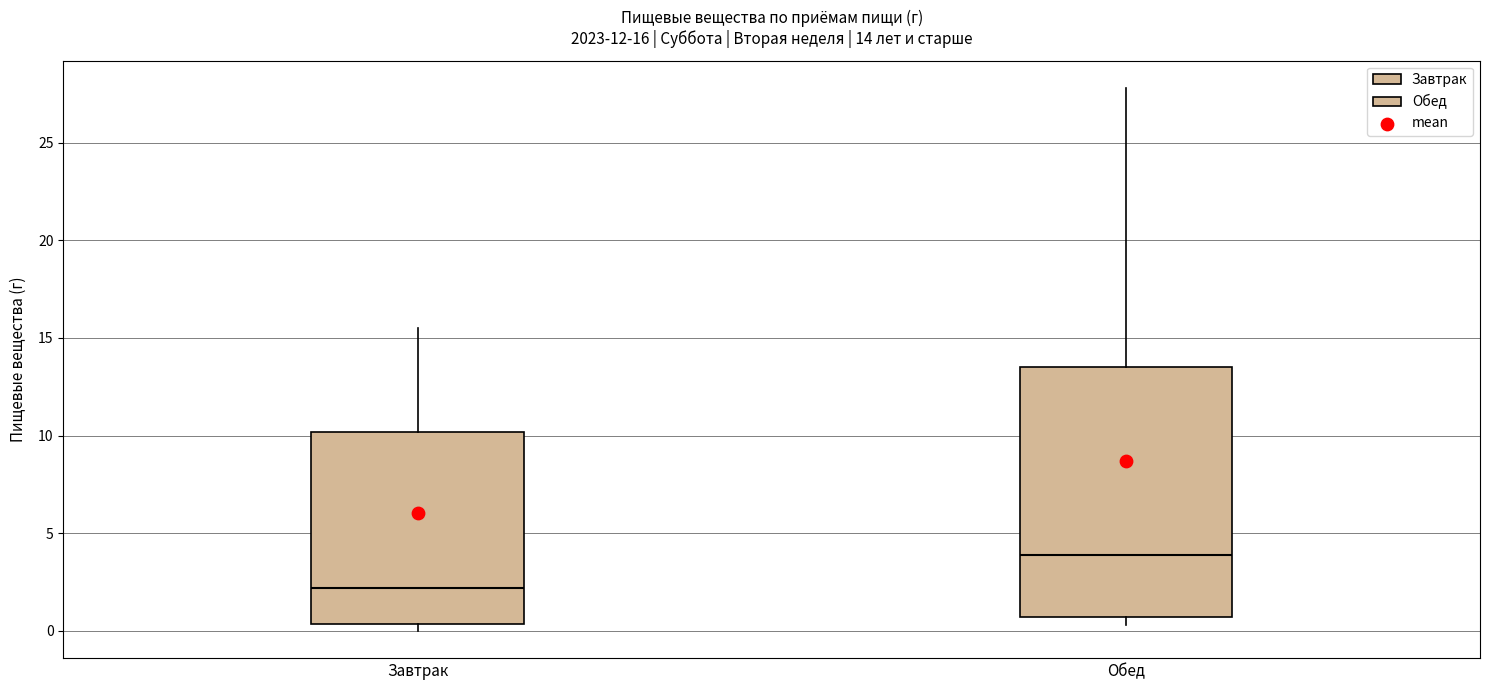

Which box is the tallest, from its lower edge to its upper edge?

Обед